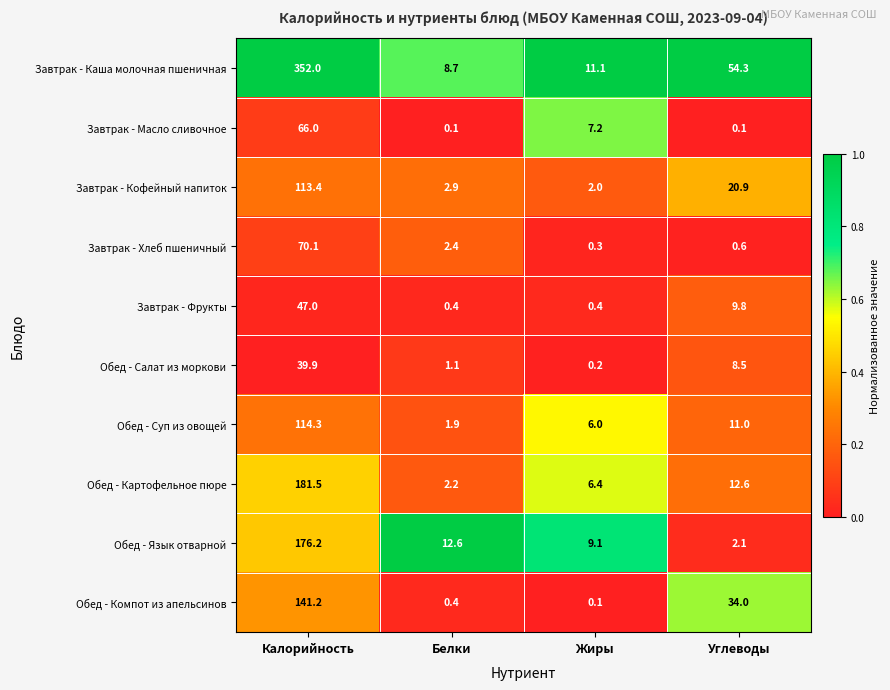

Rank the series by their maximum value, from lowest to highest.

Обед - Салат из моркови, Завтрак - Фрукты, Завтрак - Масло сливочное, Завтрак - Хлеб пшеничный, Завтрак - Кофейный напиток, Обед - Суп из овощей, Обед - Компот из апельсинов, Обед - Язык отварной, Обед - Картофельное пюре, Завтрак - Каша молочная пшеничная